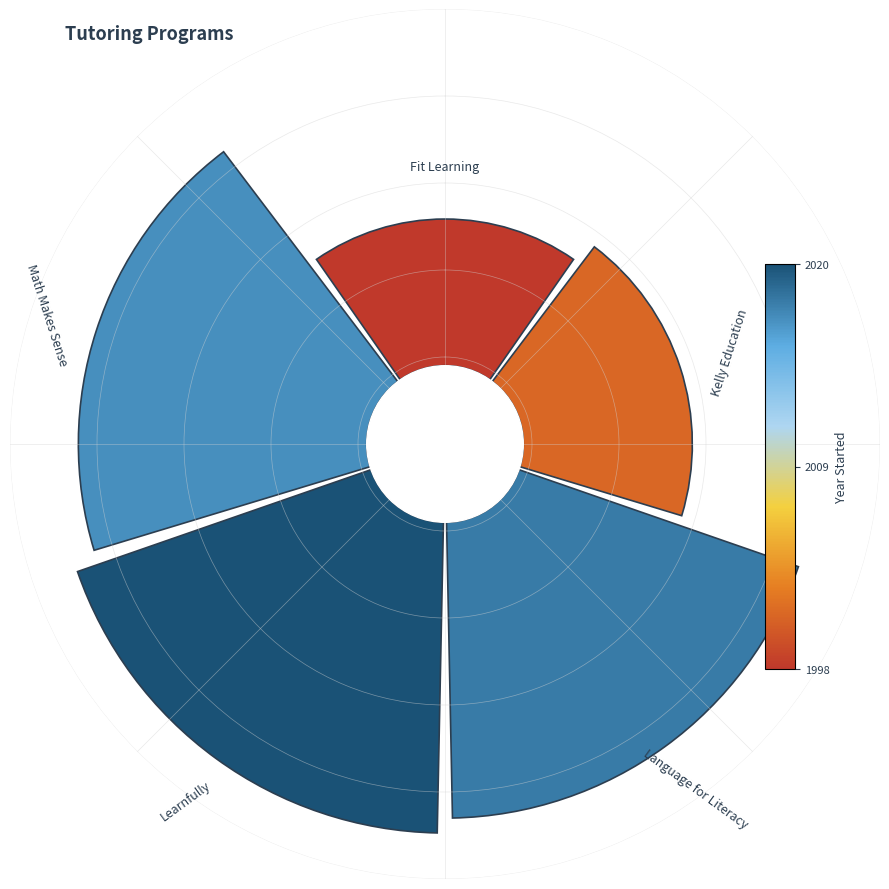

Is there a majority slice in this chart?

No